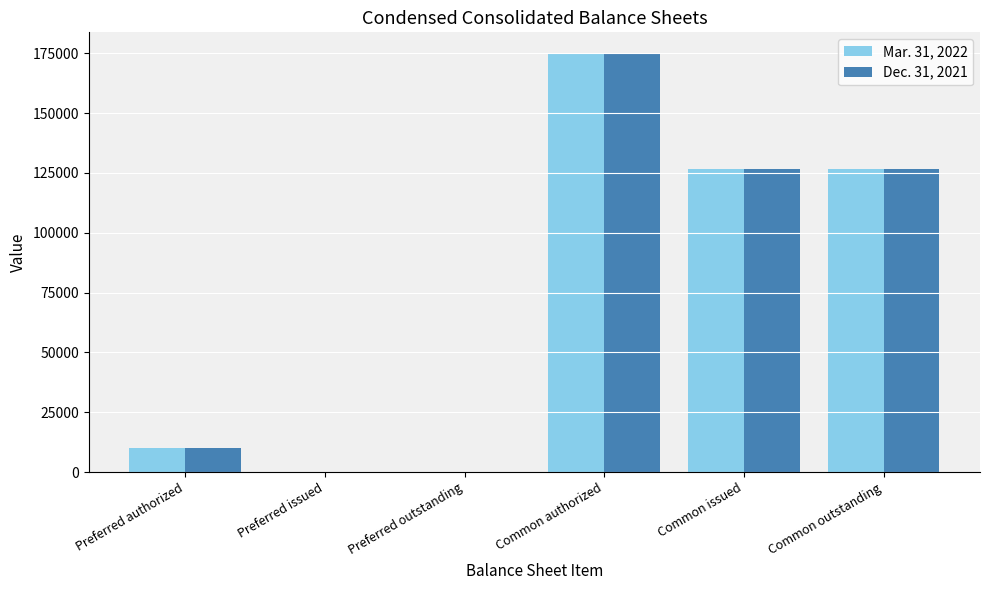

Which category has the highest value in the Dec. 31, 2021 series?

Common authorized